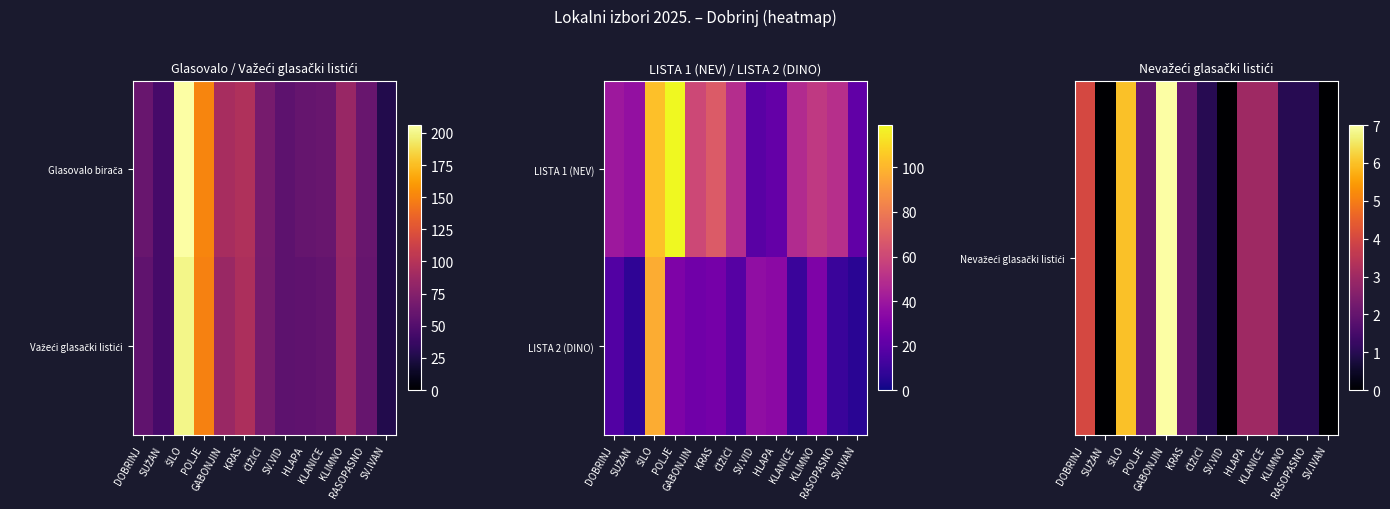

Is it true that Nevažeći glasački listići equals 2 at POLJE?

True